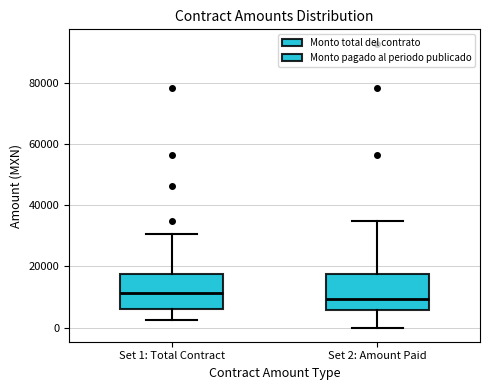

Reading left to right, read every box against the y-axis: the position of its median line, the range the box covers, and the ends of its whiskers. The values are not printed on the chart, so give them approximately, as read against the axis.

Set 1: Total Contract: median 12000, box 6000 to 18000, whiskers 2000 to 30000
Set 2: Amount Paid: median 10000, box 6000 to 18000, whiskers 0 to 34000